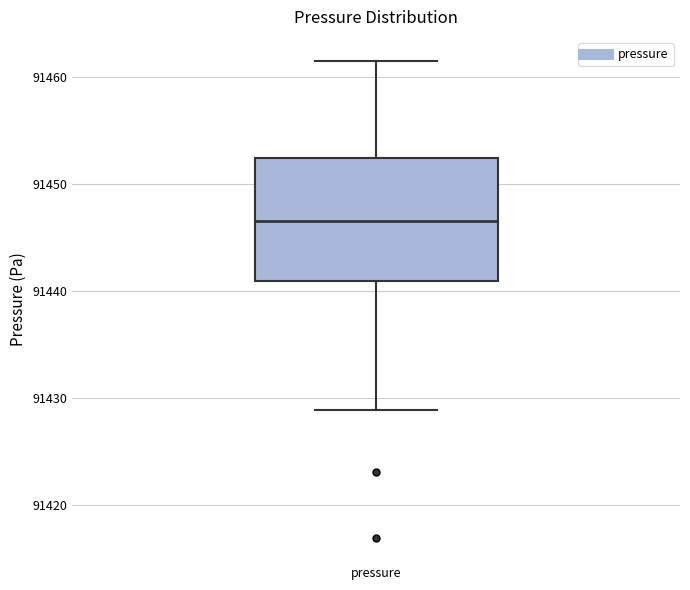

Read this box plot against the y-axis: the position of the median line, the range covered by the box, and the ends of both whiskers. The values are not printed on the chart, so give them approximately, as read against the axis.

median 91447, box 91441 to 91452, whiskers 91429 to 91462